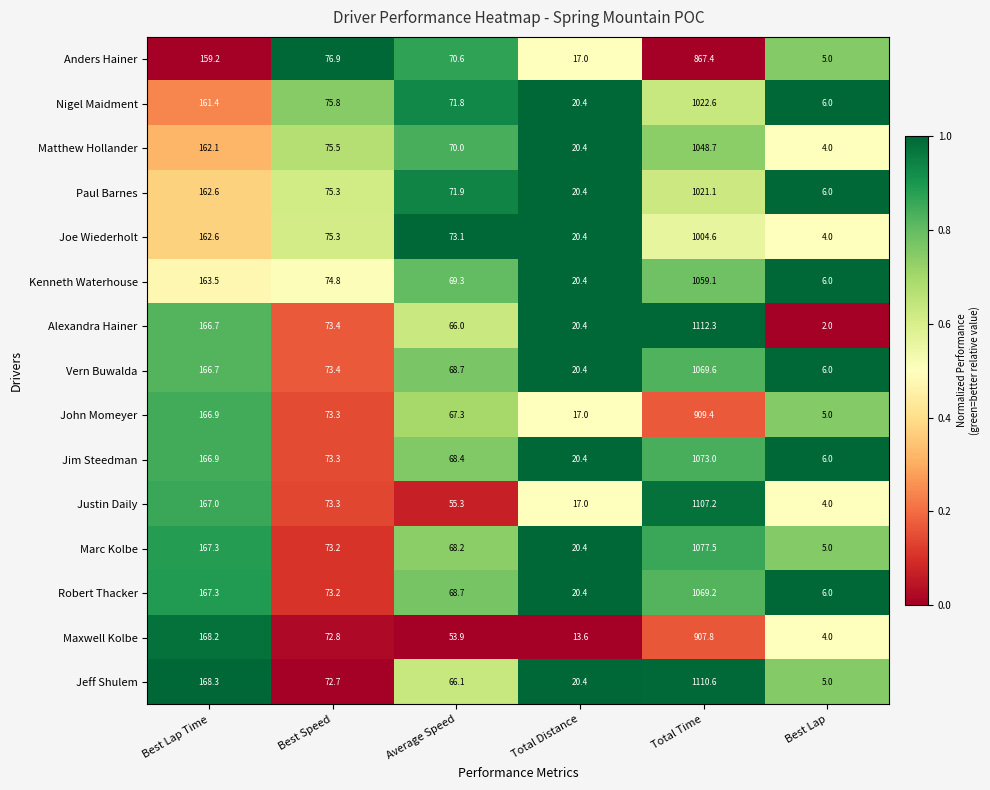

Which series has the largest total across all categories?

Jeff Shulem